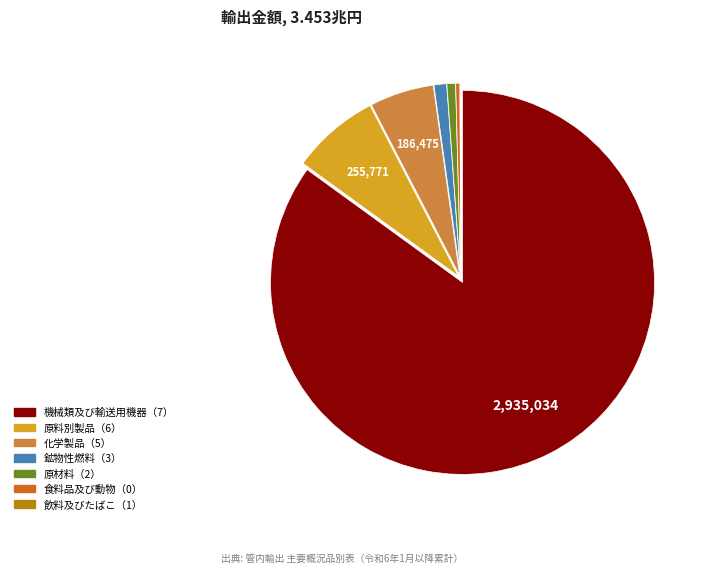

Approximately how many times larger is the value at 原料別製品（6） compared to 原材料（2）?

10.3